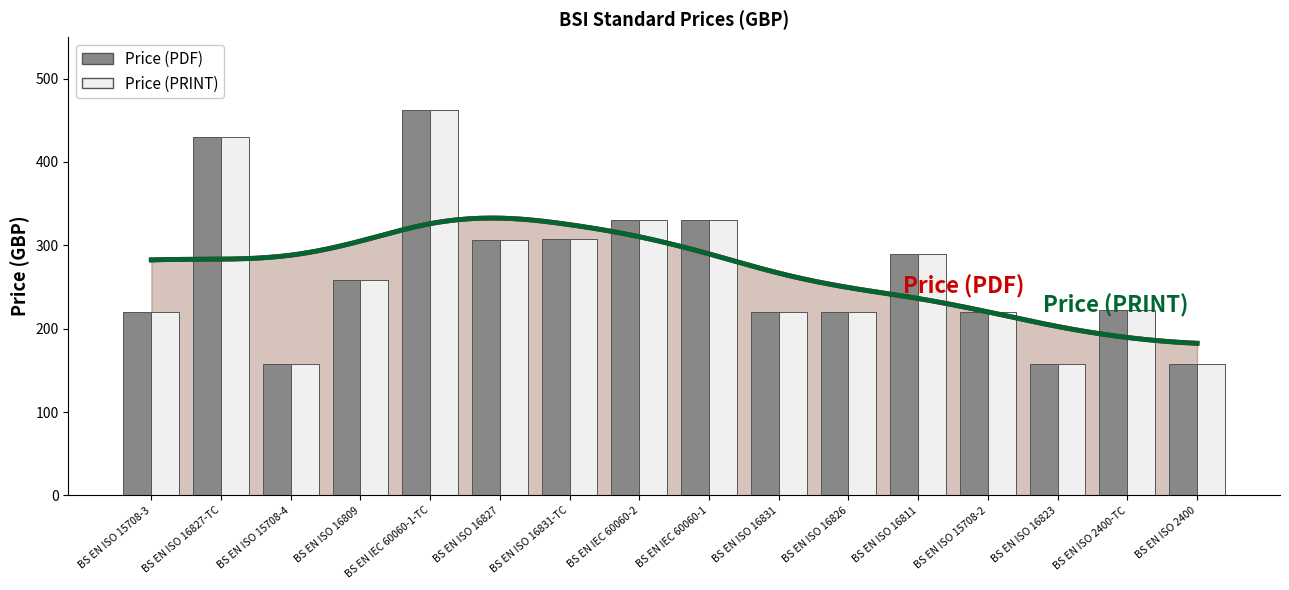

Which category has the highest value in the Price (PRINT) series?

BS EN IEC 60060-1-TC